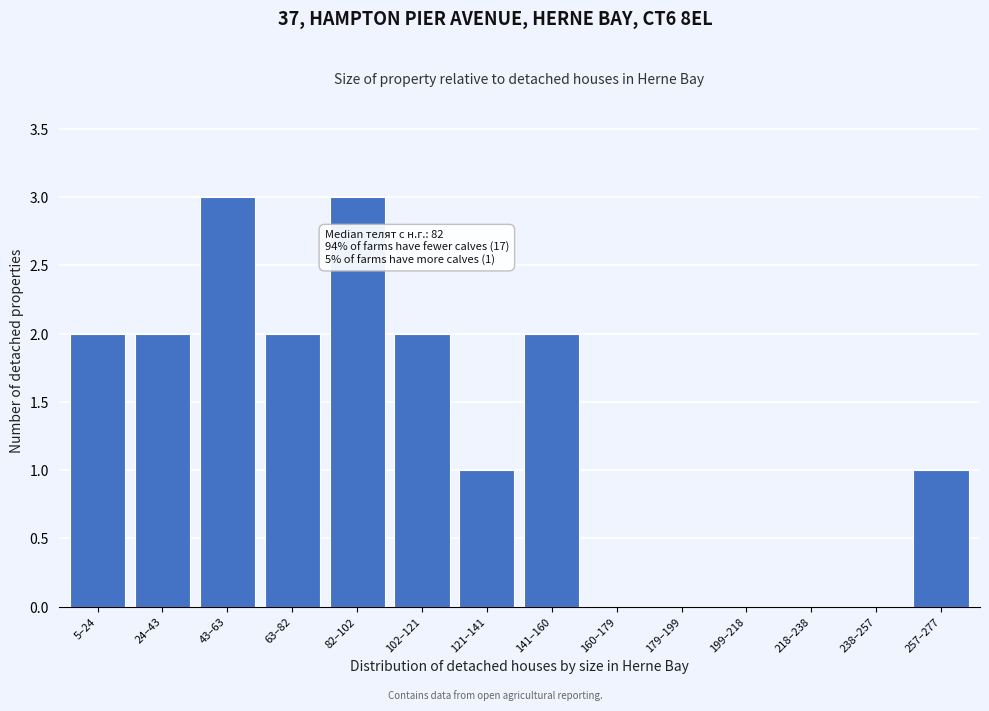

Reading right to left, extract all data points from this chart.

257–277=1	238–257=0	218–238=0	199–218=0	179–199=0	160–179=0	141–160=2	121–141=1	102–121=2	82–102=3	63–82=2	43–63=3	24–43=2	5–24=2